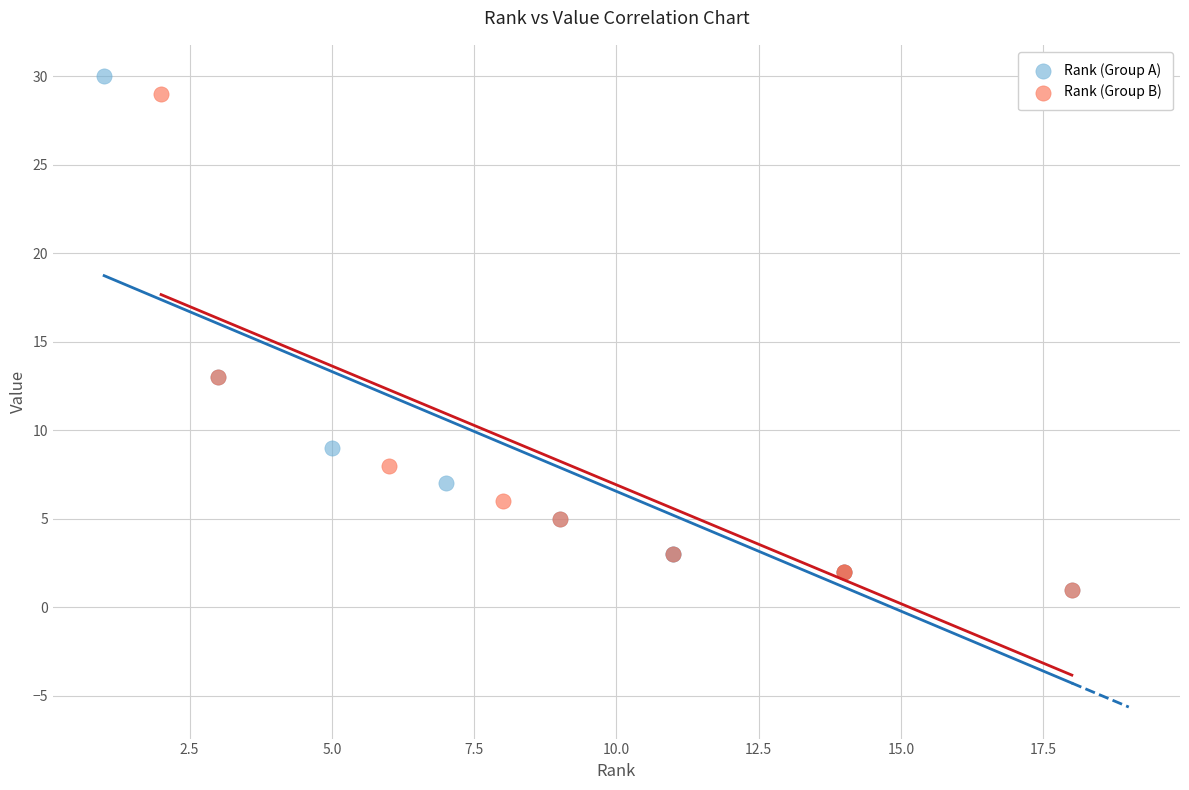

What are all the series names shown in the legend?

Rank (Group A), Rank (Group B)